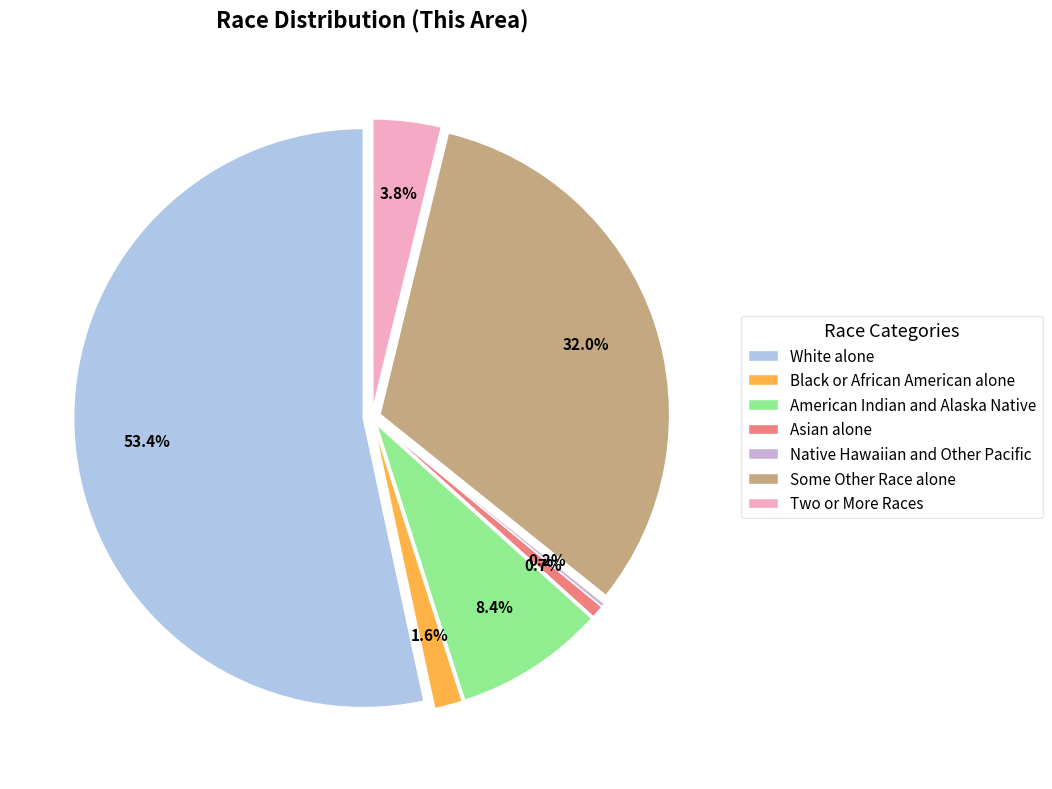

To the nearest percent, what is the difference between the largest and smallest slice percentages?

53%